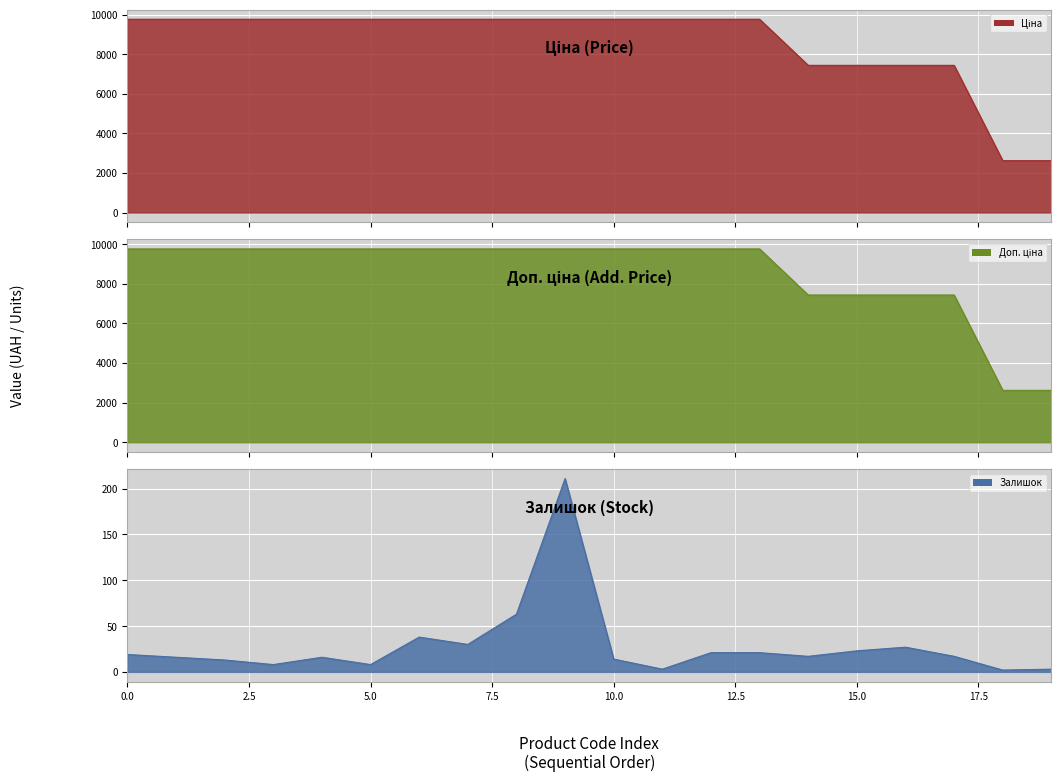

The Ціна series shows 4953.4 at 272992170. True or false?

False